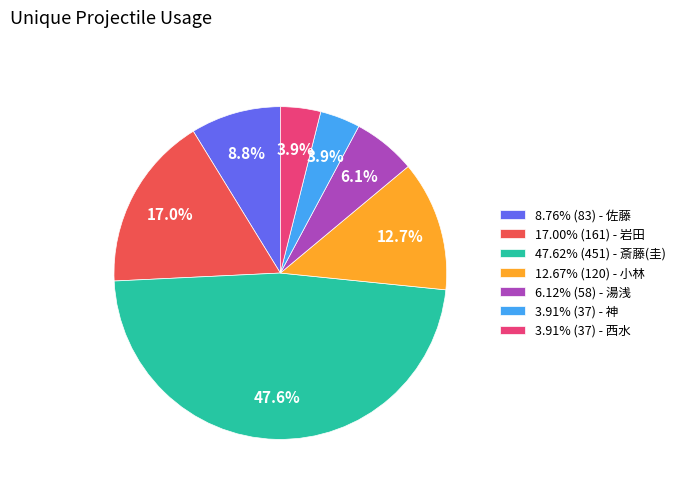

Combined, do 12.67% (120) - 小林 and 6.12% (58) - 湯浅 account for over 50%?

No